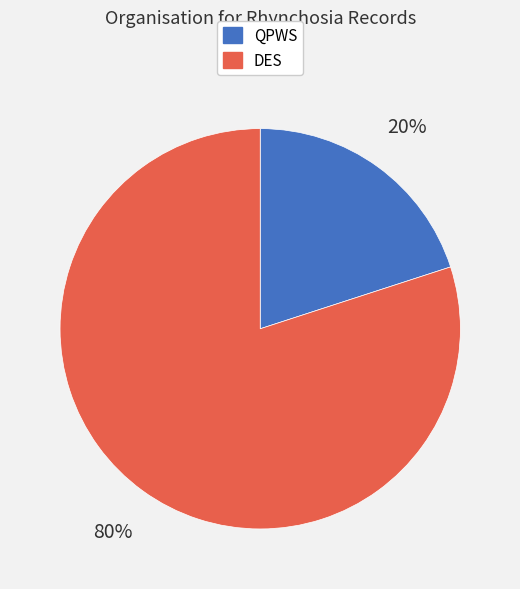

Is there any slice that represents more than half of the pie?

Yes